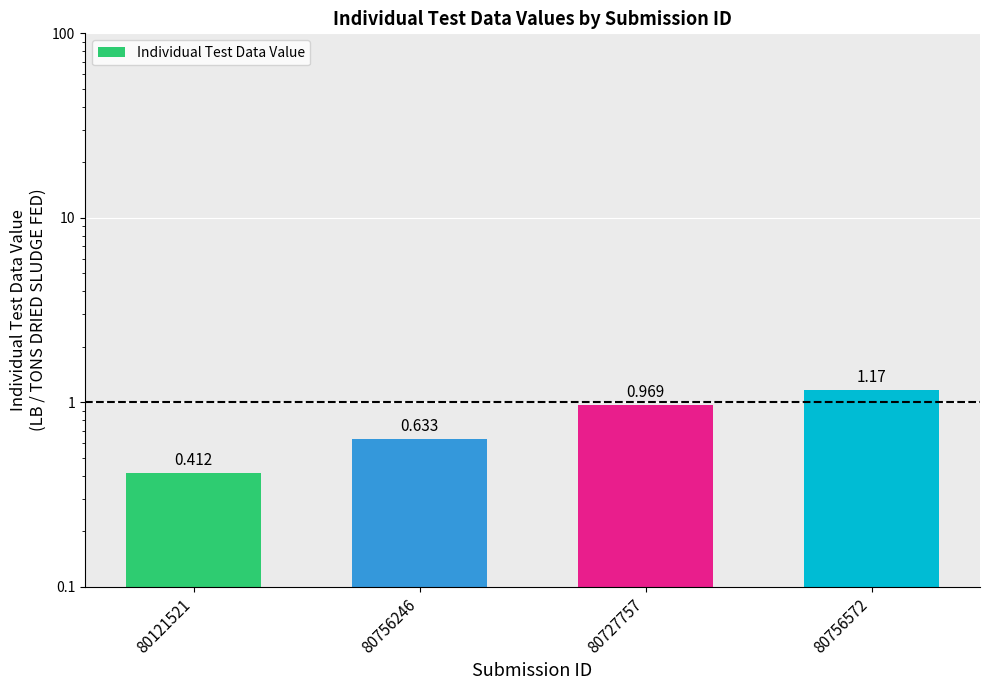

Which label corresponds to the smallest value in the chart?

80121521